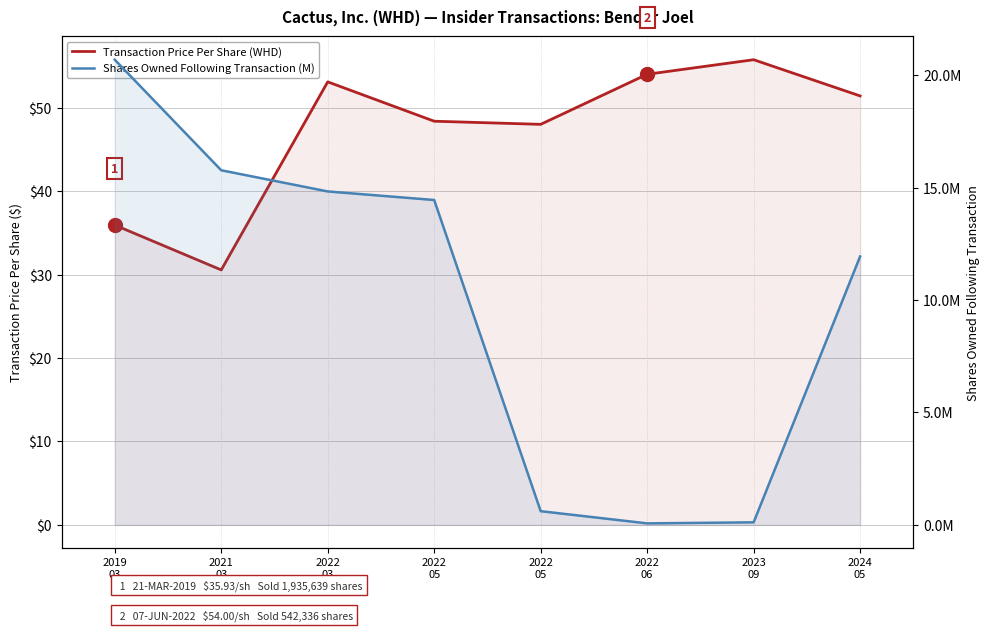

What is the approximate value of Transaction Price Per Share (WHD) at 2019
03?

35.9